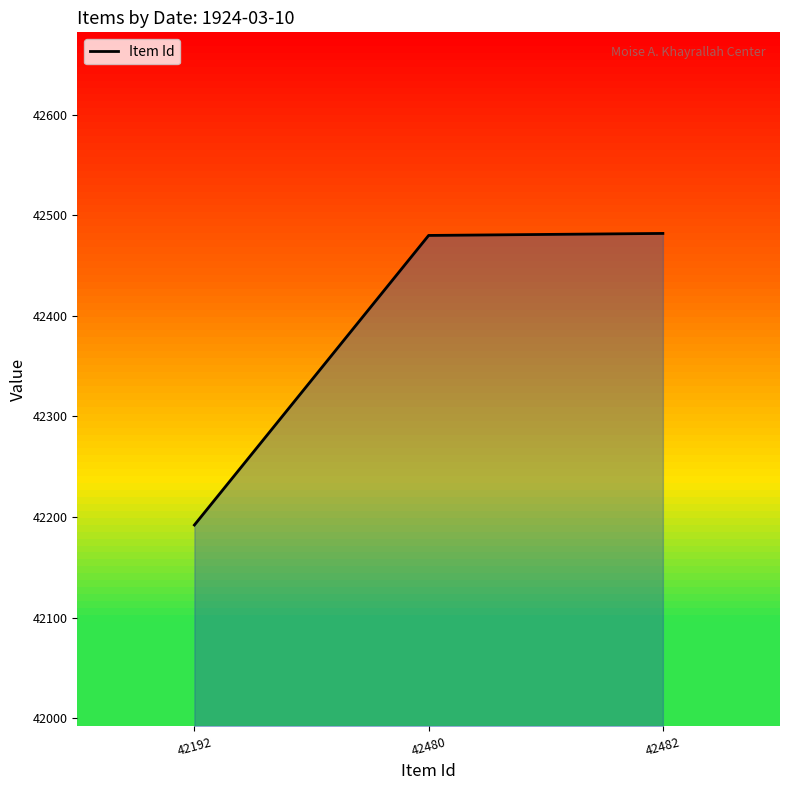

Does the chart have visible grid lines?

No